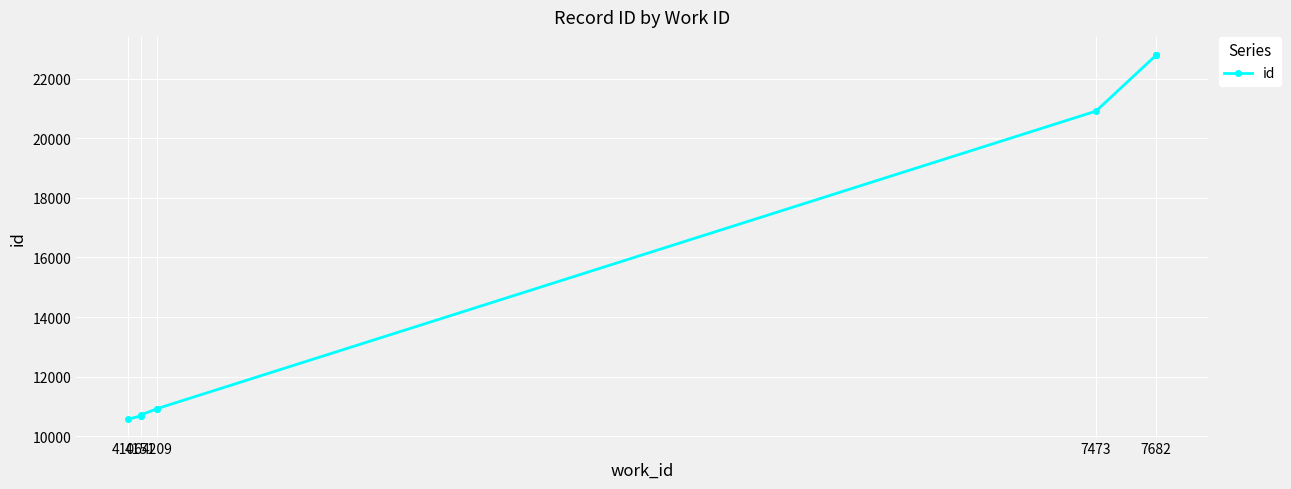

What is the average value?

15377